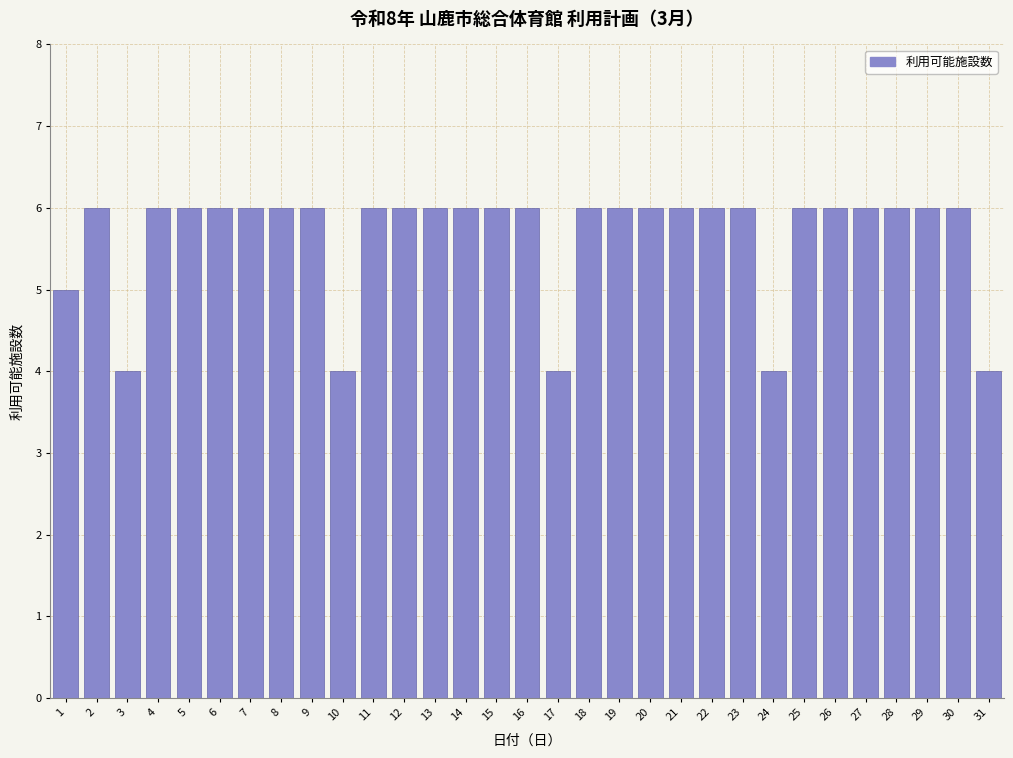

Read the value at 20.

6